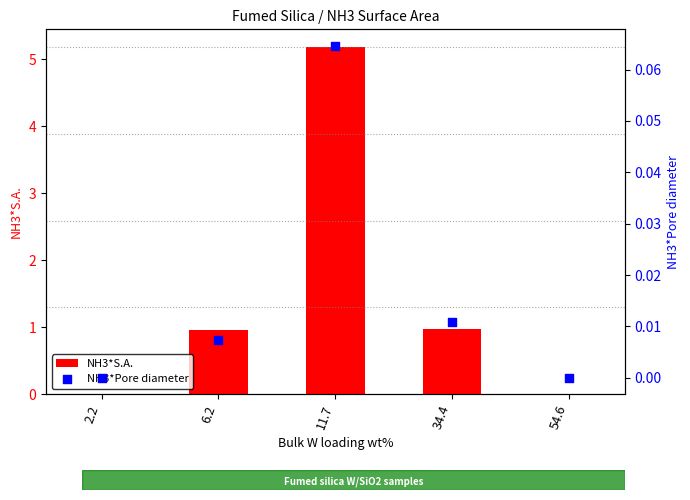

Which series contains the lowest Y value?

NH3*S.A.